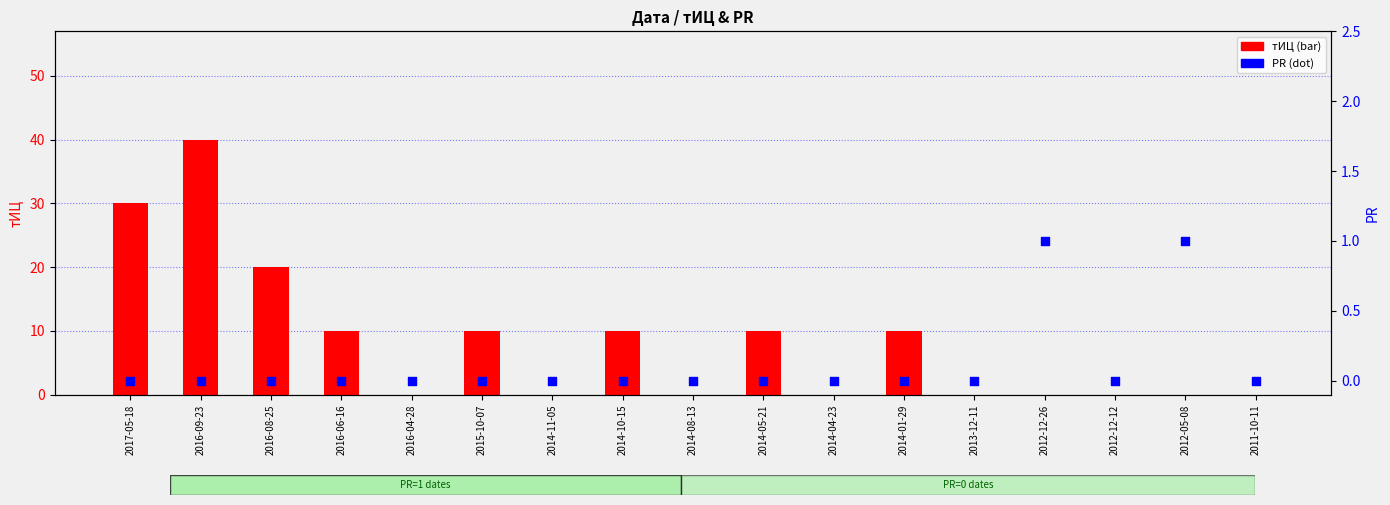

Which series has the widest spread of Y values?

тИЦ